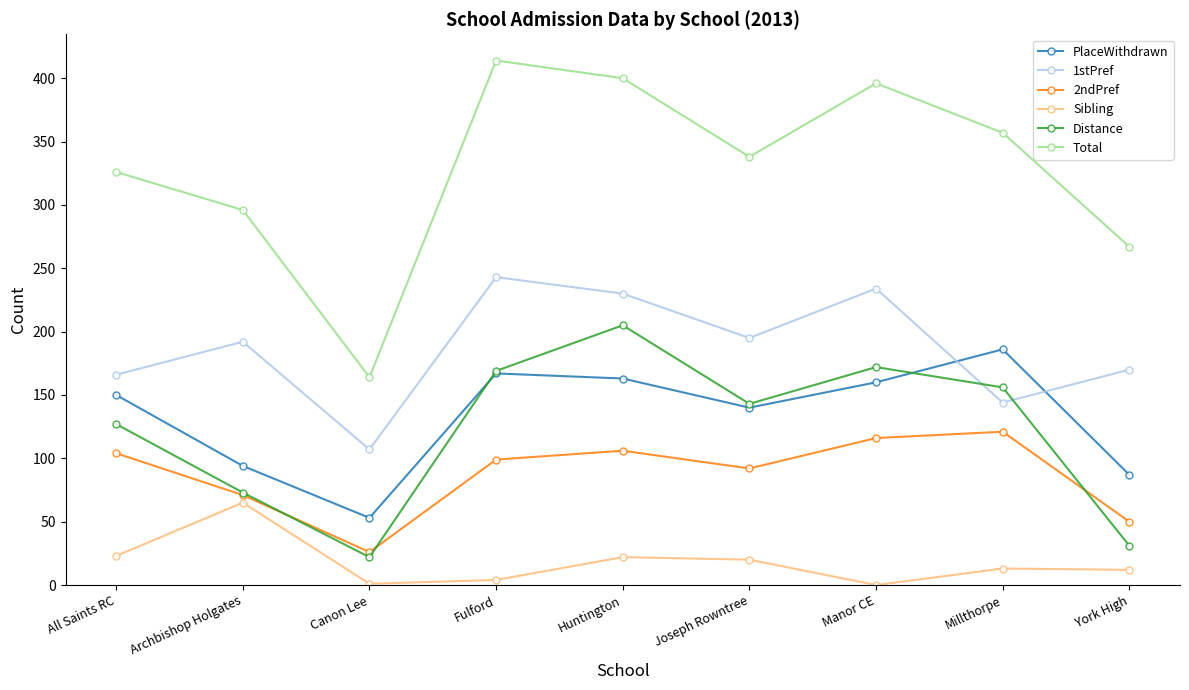

True or false: 2ndPref has more than 1 points higher than both neighbors.

True